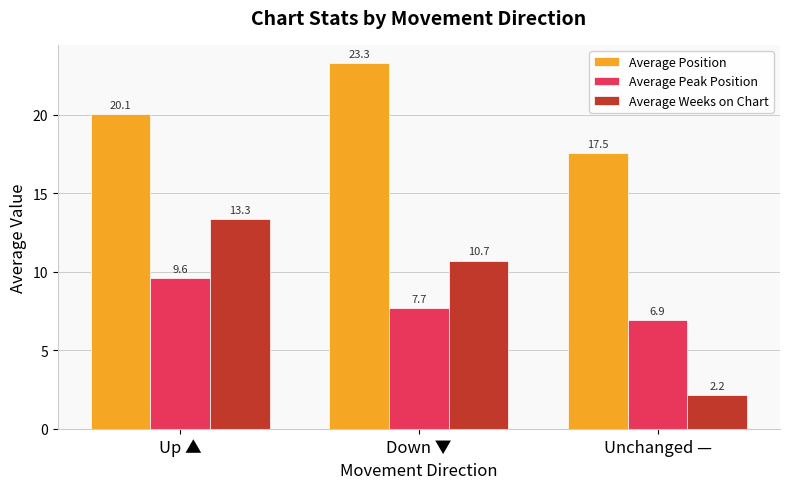

Reading right to left, transcribe all the data shown in this chart.

Average Position: 17.5	23.3	20.1
Average Peak Position: 6.9	7.7	9.6
Average Weeks on Chart: 2.2	10.7	13.3